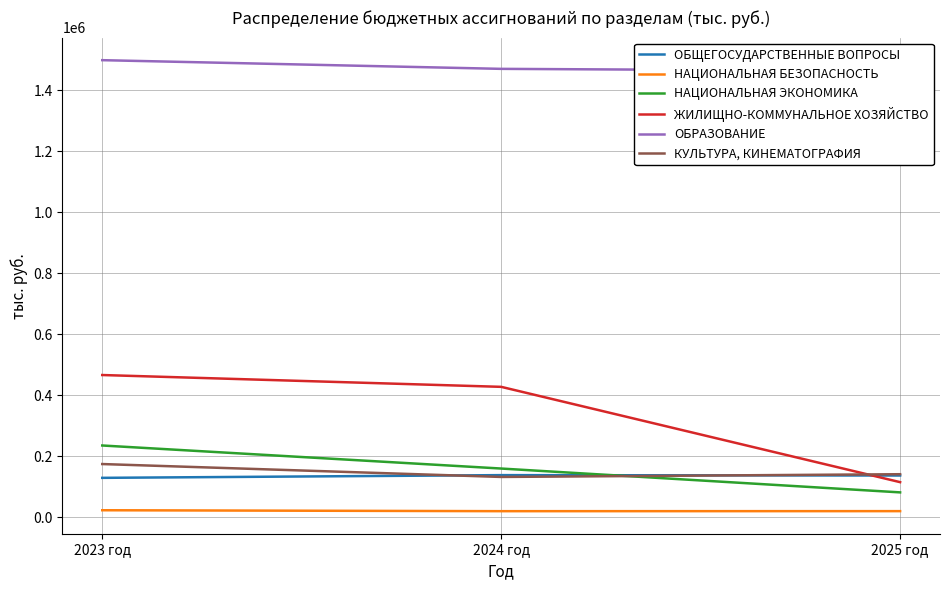

Is it true that НАЦИОНАЛЬНАЯ БЕЗОПАСНОСТЬ equals 19583.2 at 2024 год?

True